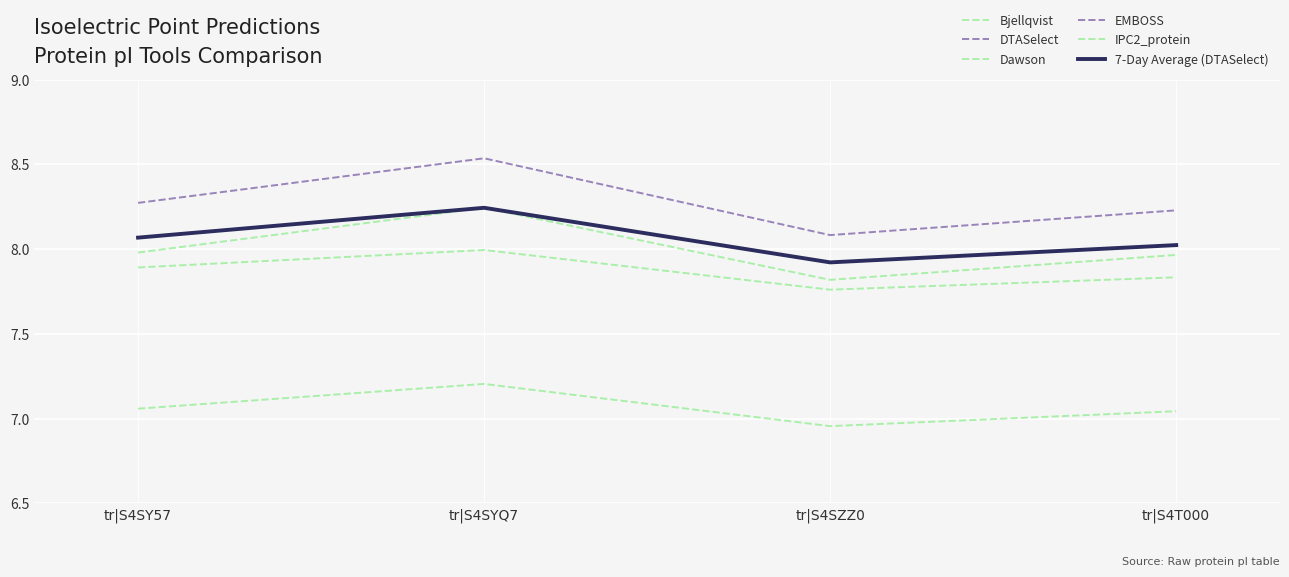

Which has a higher value, tr|S4T000 or tr|S4SY57?

tr|S4SY57